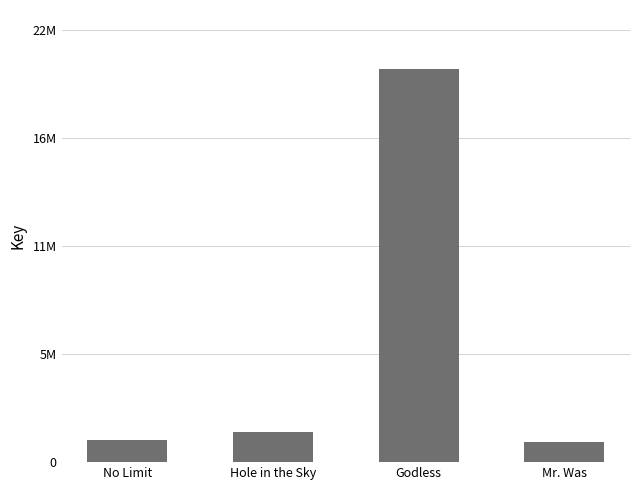

Does the chart contain any negative values?

No